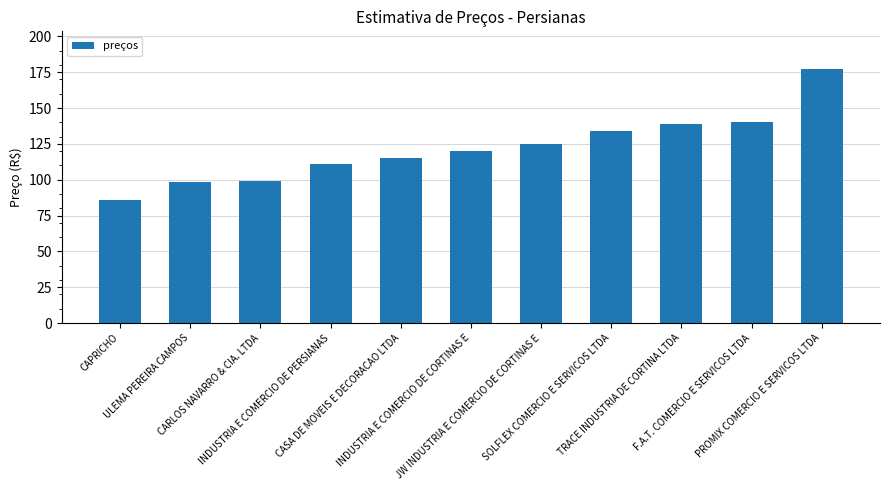

What is the change in value from INDUSTRIA E COMERCIO DE PERSIANAS to SOLFLEX COMERCIO E SERVICOS LTDA?

+23.0